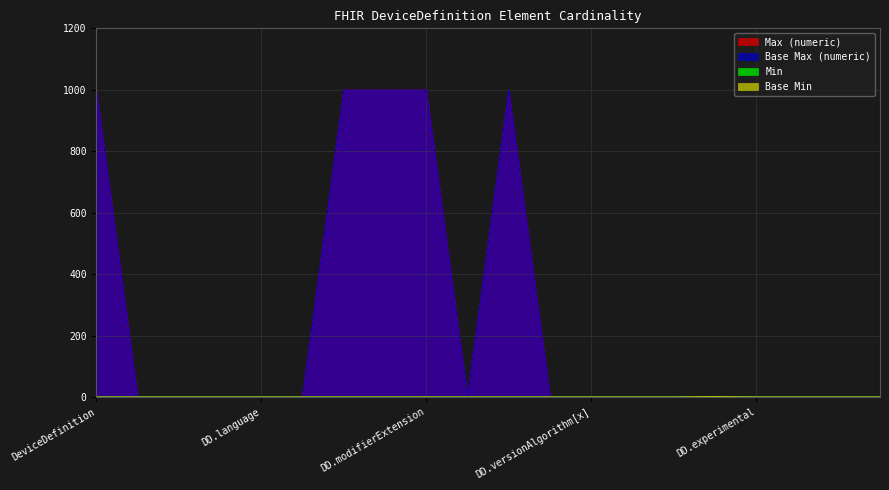

True or false: Base Min and Min cross at least once.

False